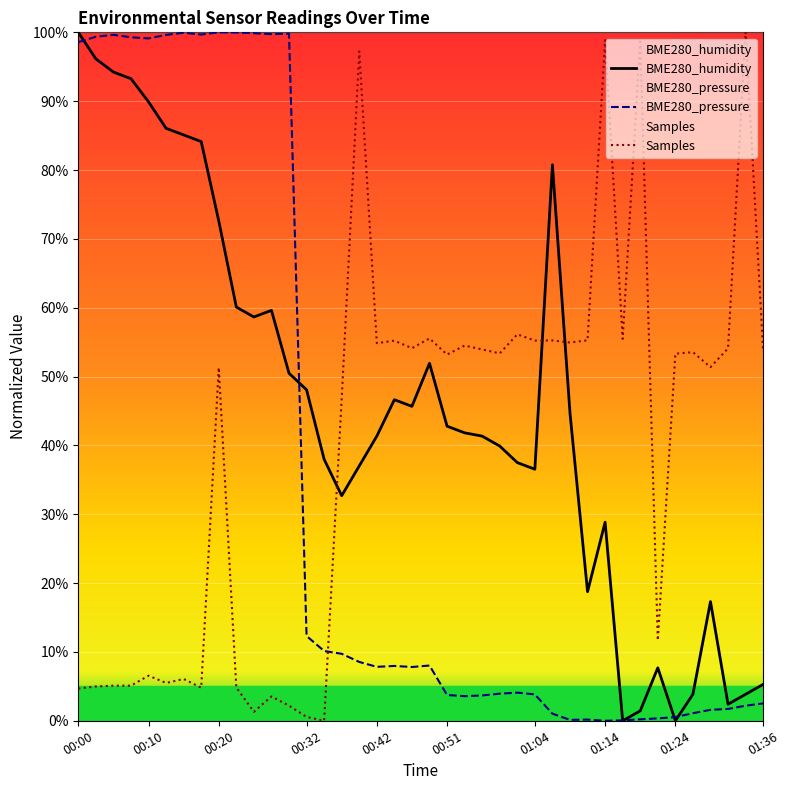

What is the total value across all series at 01:11?

74.2